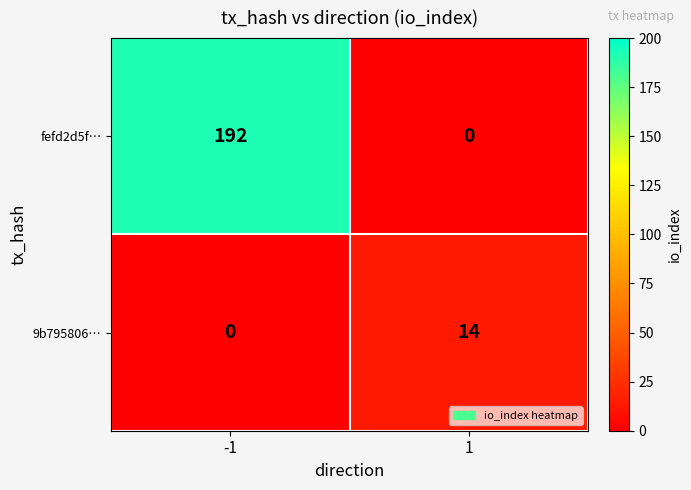

At 1, list the series in order from smallest to largest.

fefd2d5f…, 9b795806…